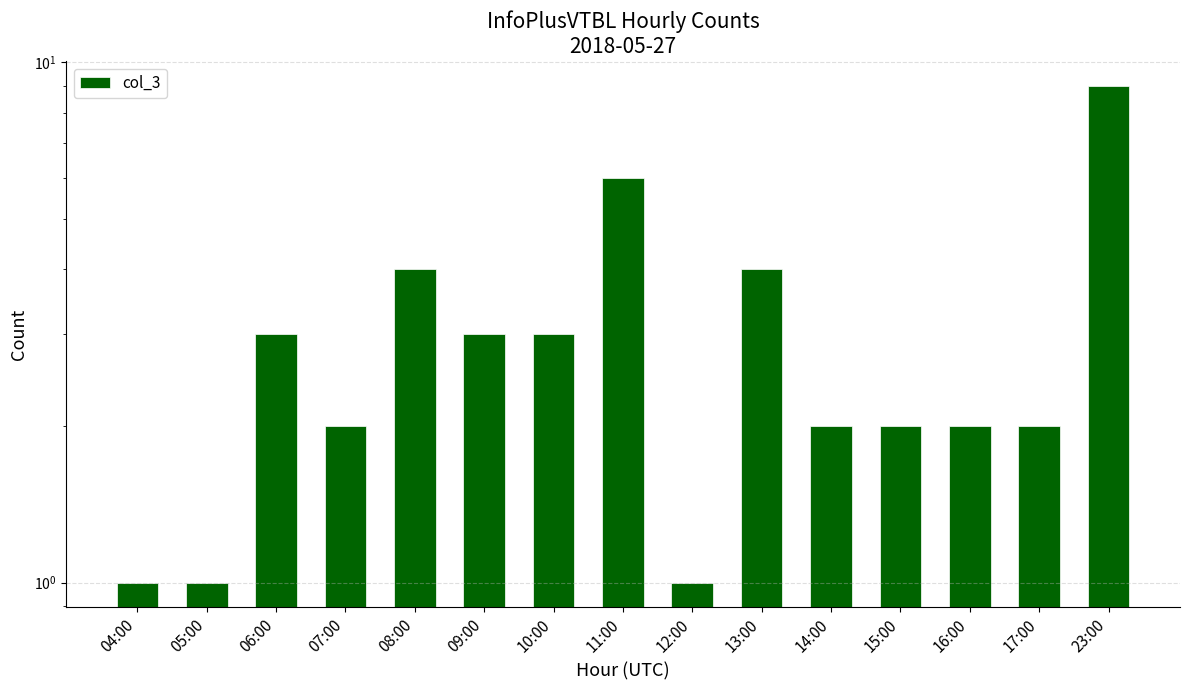

What is the label of the 12th bar from the right?

07:00